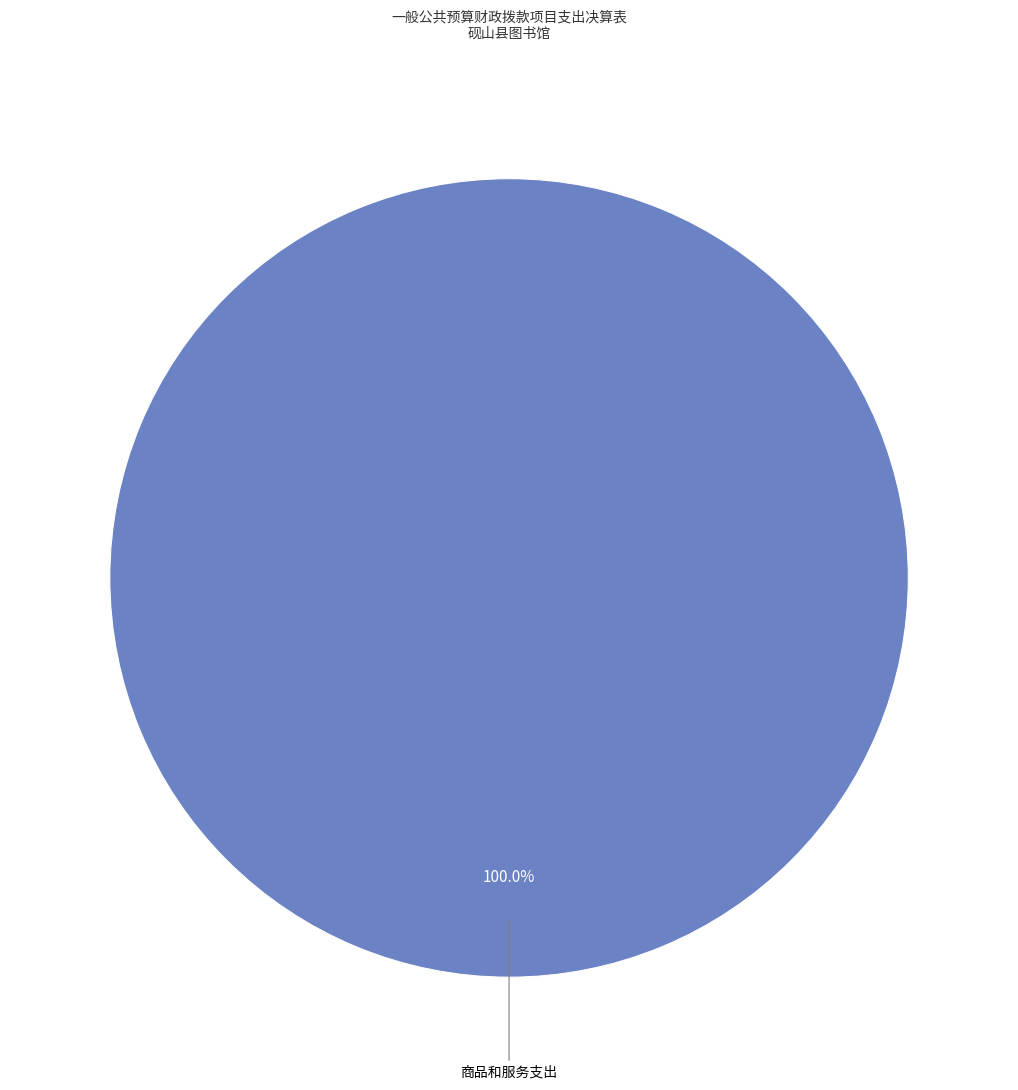

Does any single category account for the majority?

Yes